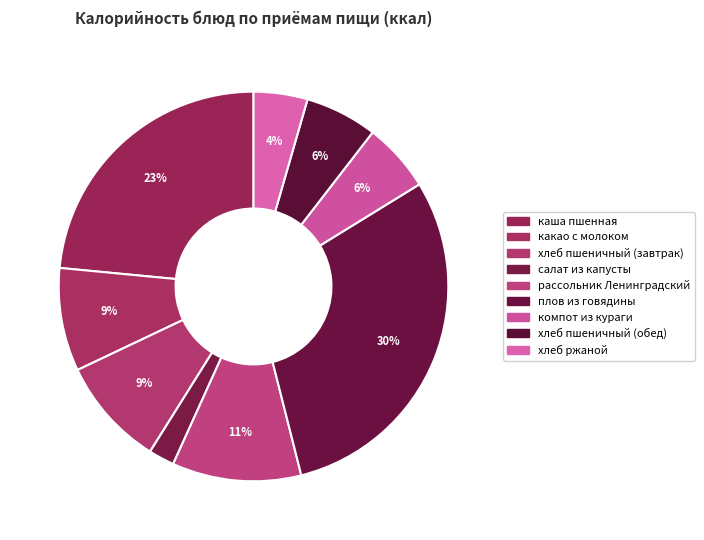

To the nearest percent, what portion does каша пшенная represent?

23%